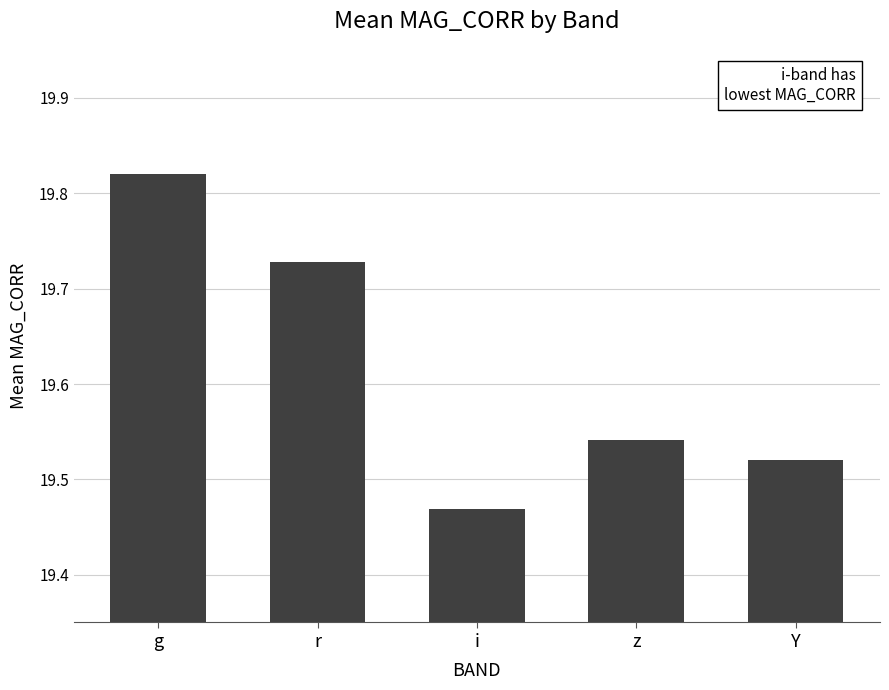

Rank the categories by value from lowest to highest.

i, Y, z, r, g